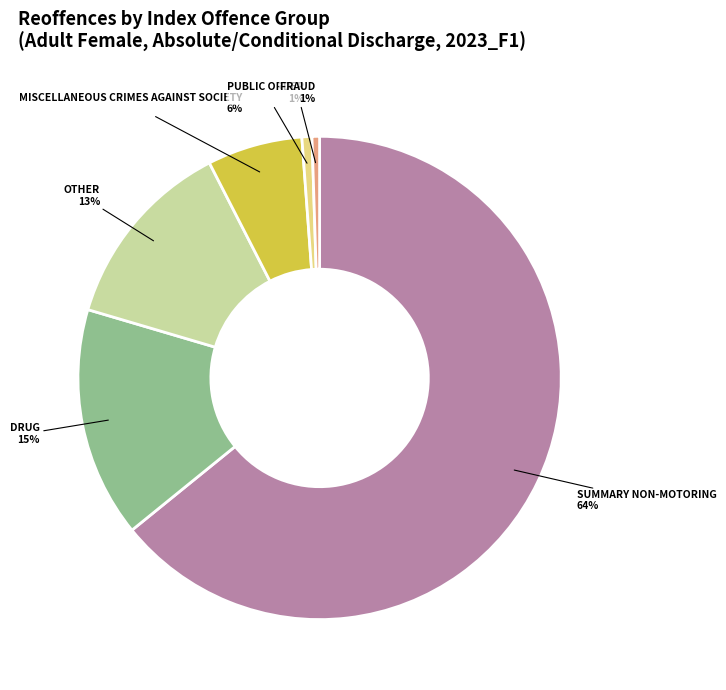

How many slices are in this pie chart?

6